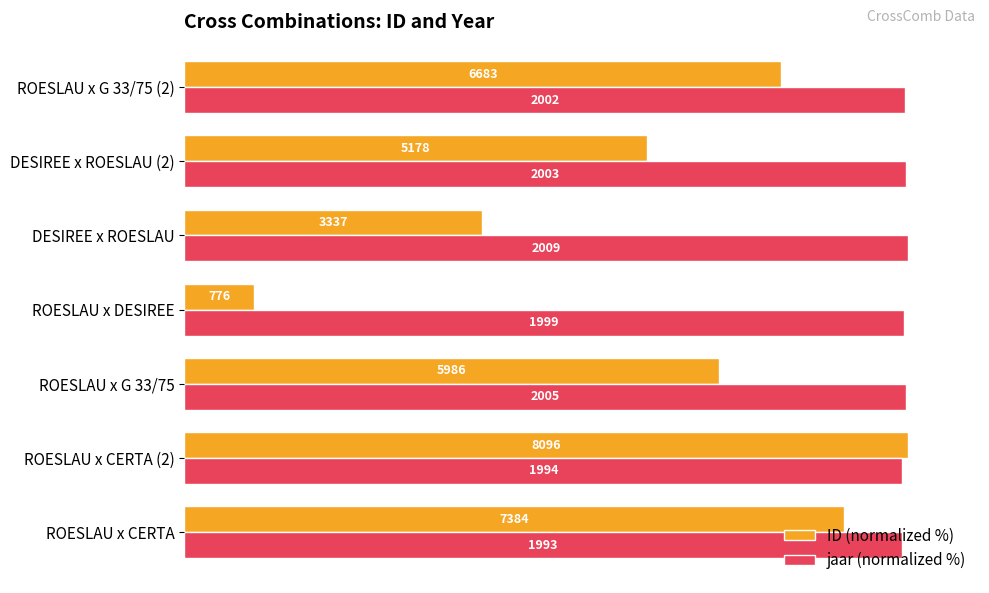

What are all the series names shown in the legend?

ID (normalized %), jaar (normalized %)